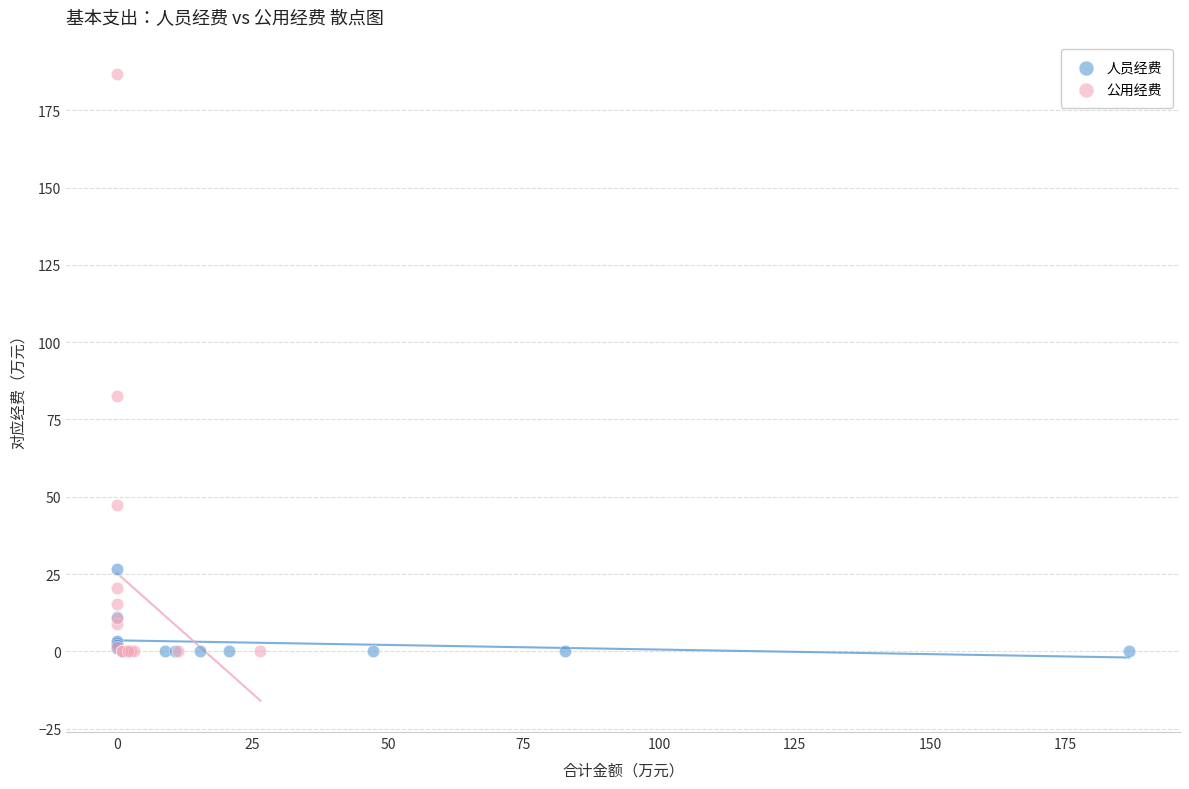

Which series reaches the maximum Y coordinate?

公用经费